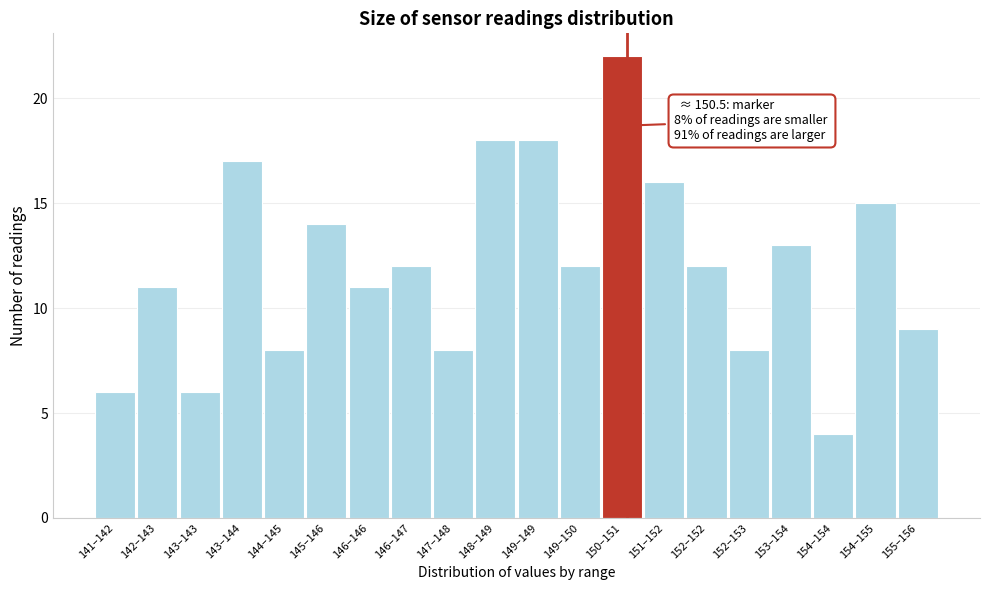

Reading left to right, list all the values displayed in this chart.

141–142=6	142–143=11	143–143=6	143–144=17	144–145=8	145–146=14	146–146=11	146–147=12	147–148=8	148–149=18	149–149=18	149–150=12	150–151=22	151–152=16	152–152=12	152–153=8	153–154=13	154–154=4	154–155=15	155–156=9